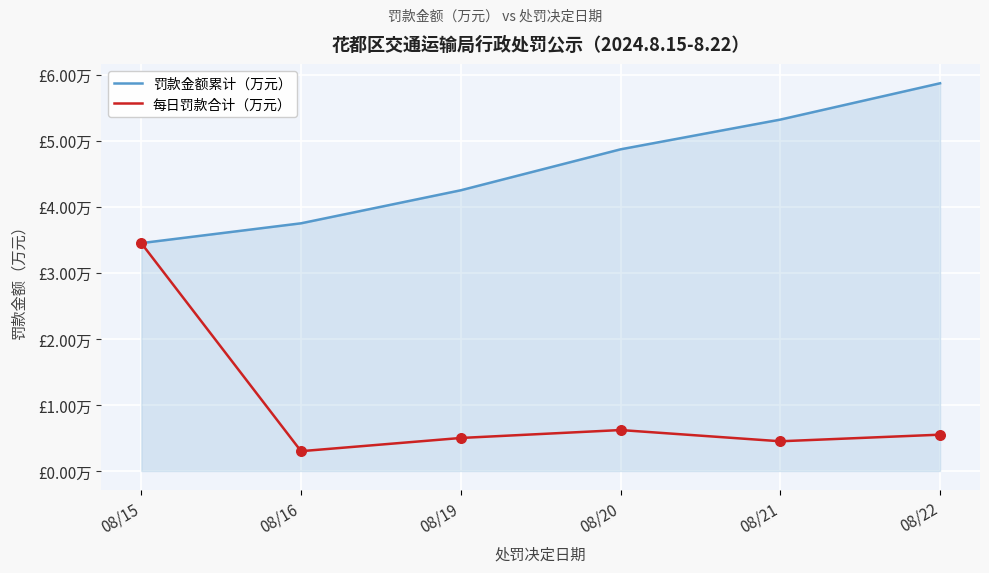

Is the value of 罚款金额累计（万元） at 08/16 greater than the value of 每日罚款合计（万元） at 08/21?

Yes